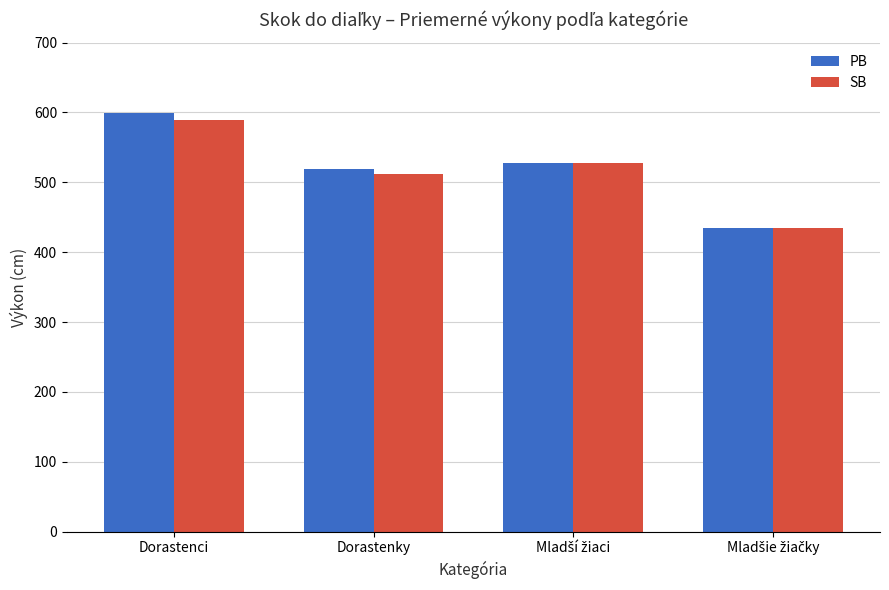

What is the total value across all series at Dorastenky?

1031